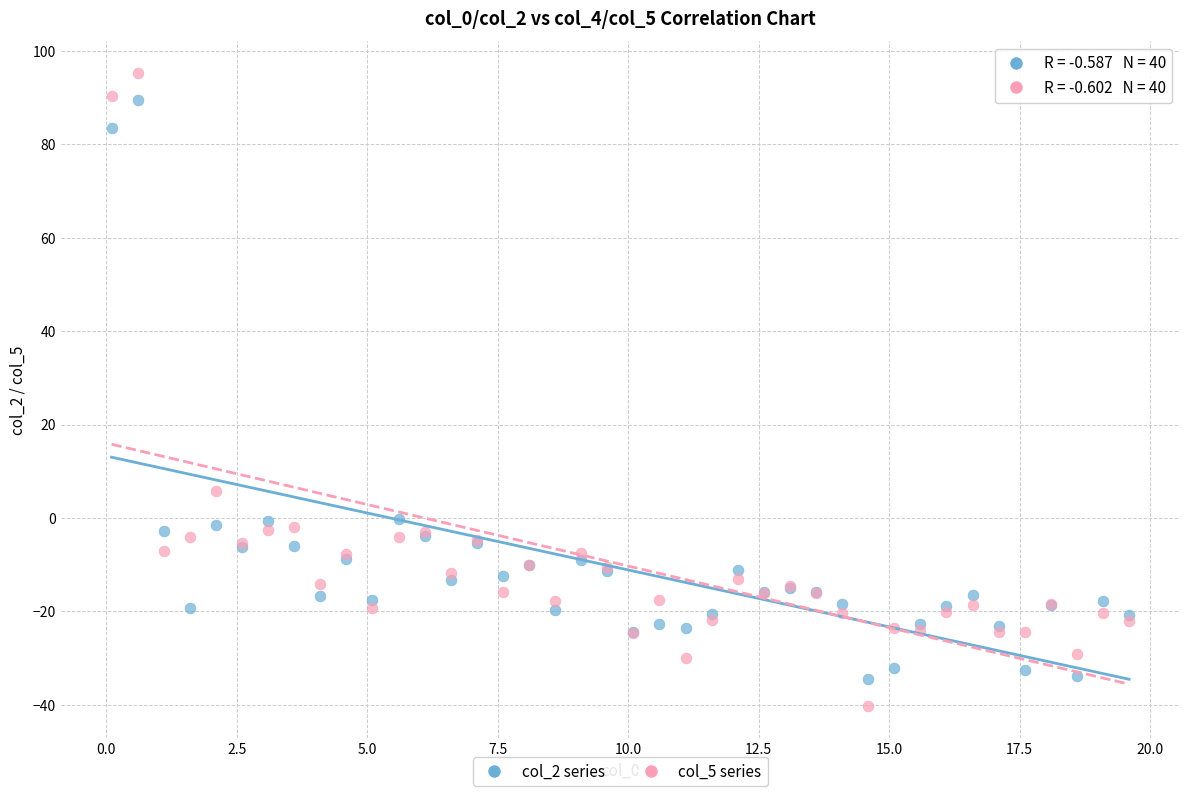

Across all series, what Y value is closest to 27?

5.7